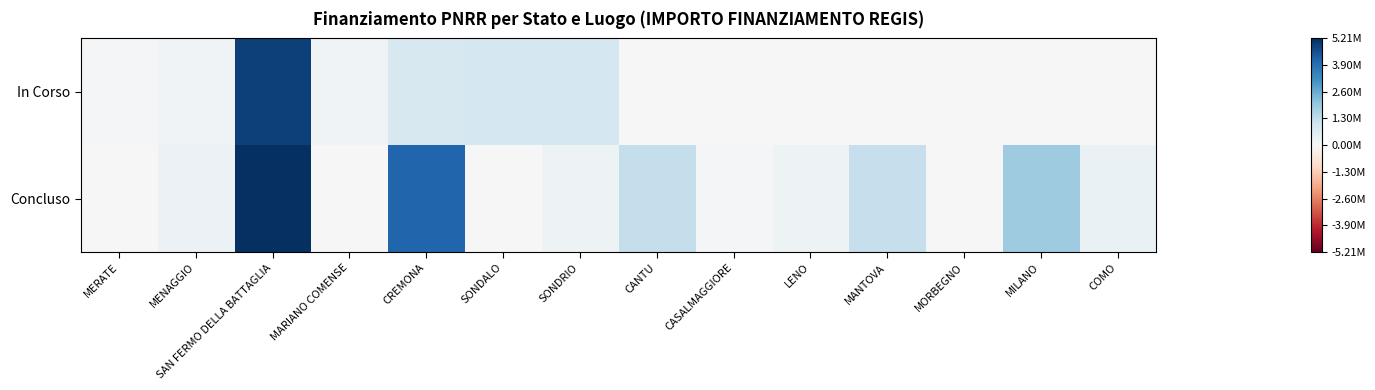

What is the difference between the highest and lowest values at SONDALO?

914000.0